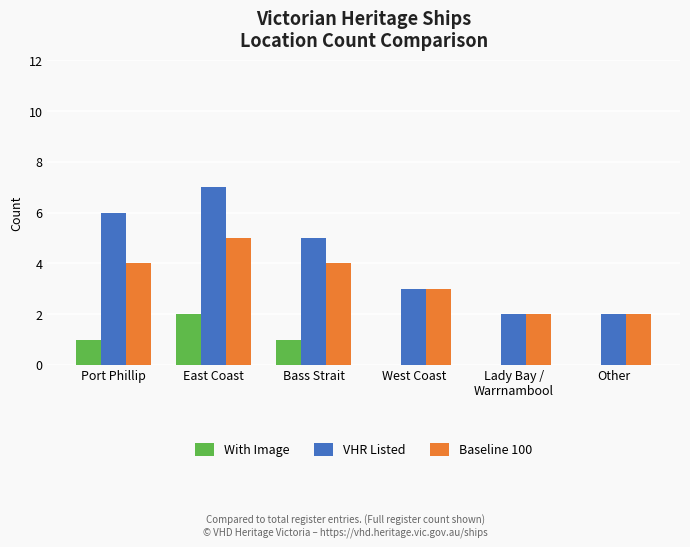

Is the value of Baseline 100 at Bass Strait greater than the value of With Image at Bass Strait?

Yes